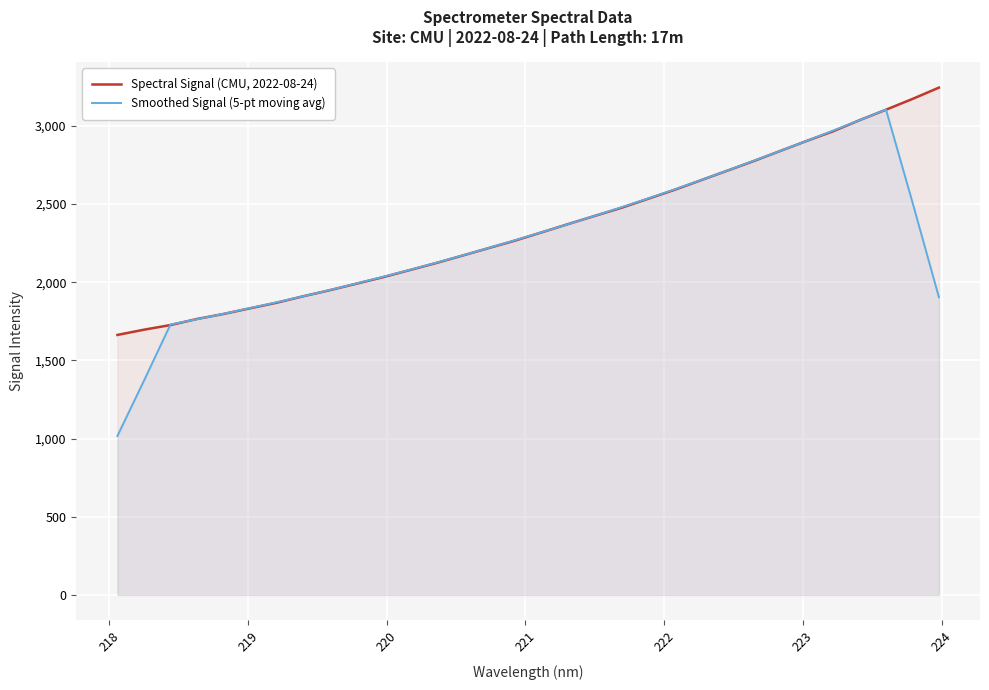

What is the maximum value shown in the chart?

3244.9